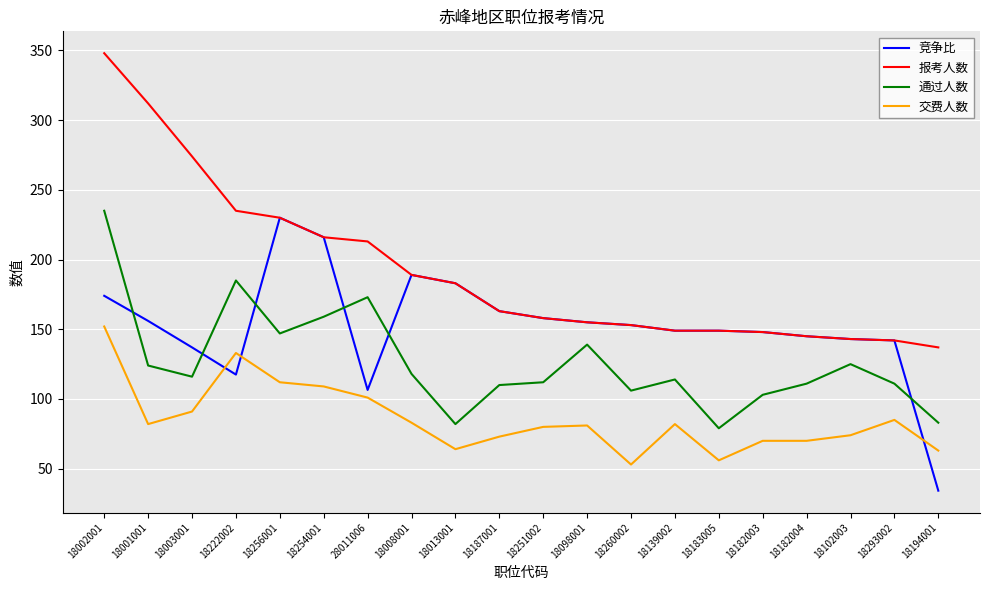

What is the spread (max minus min) of values at 18256001?

118.0